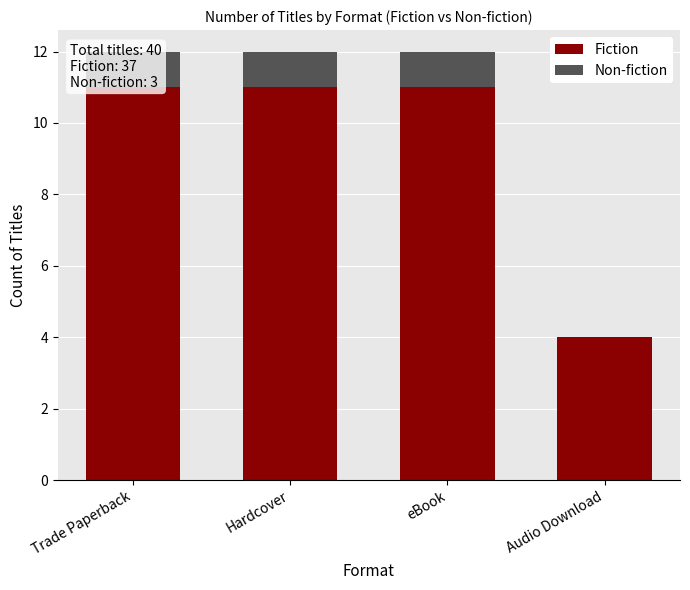

Which category has the highest value in the Non-fiction series?

Trade Paperback